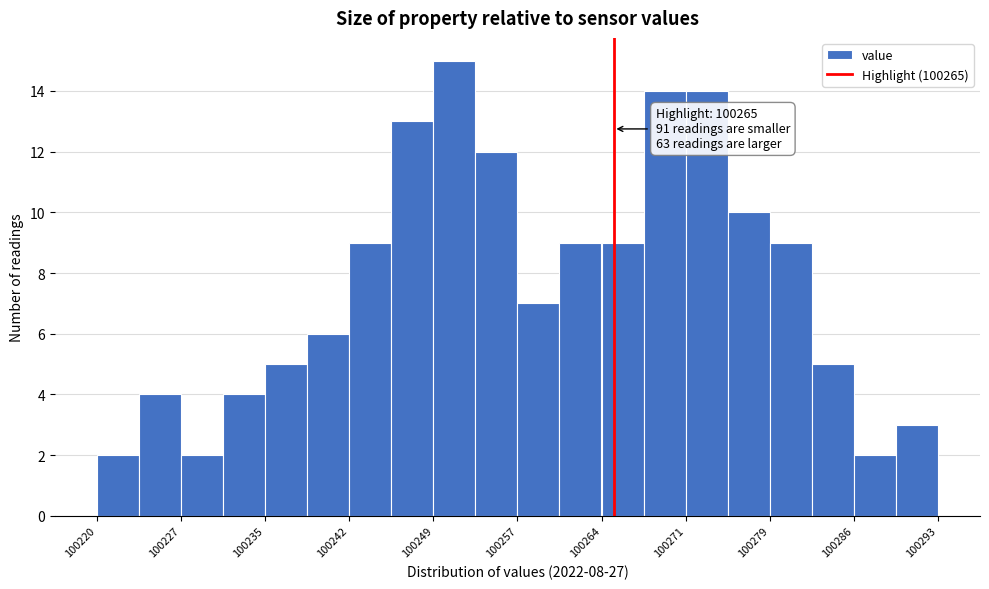

Read against the x-axis, roughly where is the centre of the tallest bar?

100251